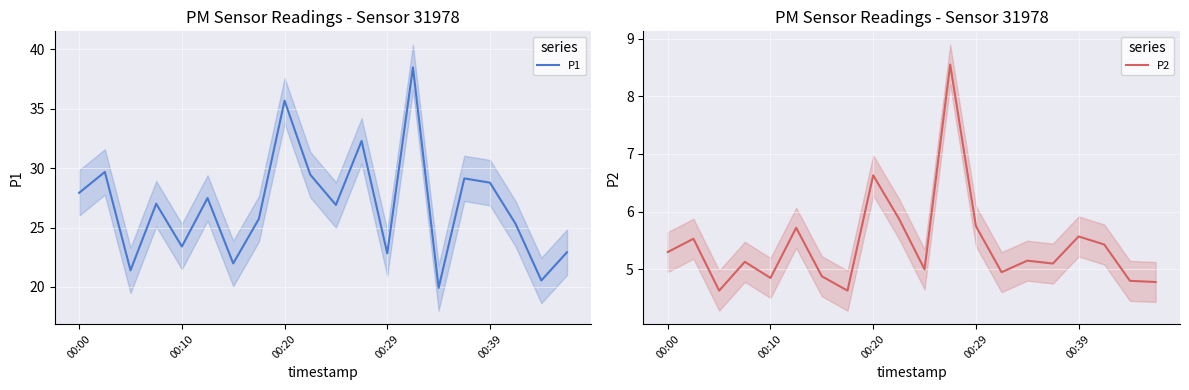

How many series are shown in this chart?

2